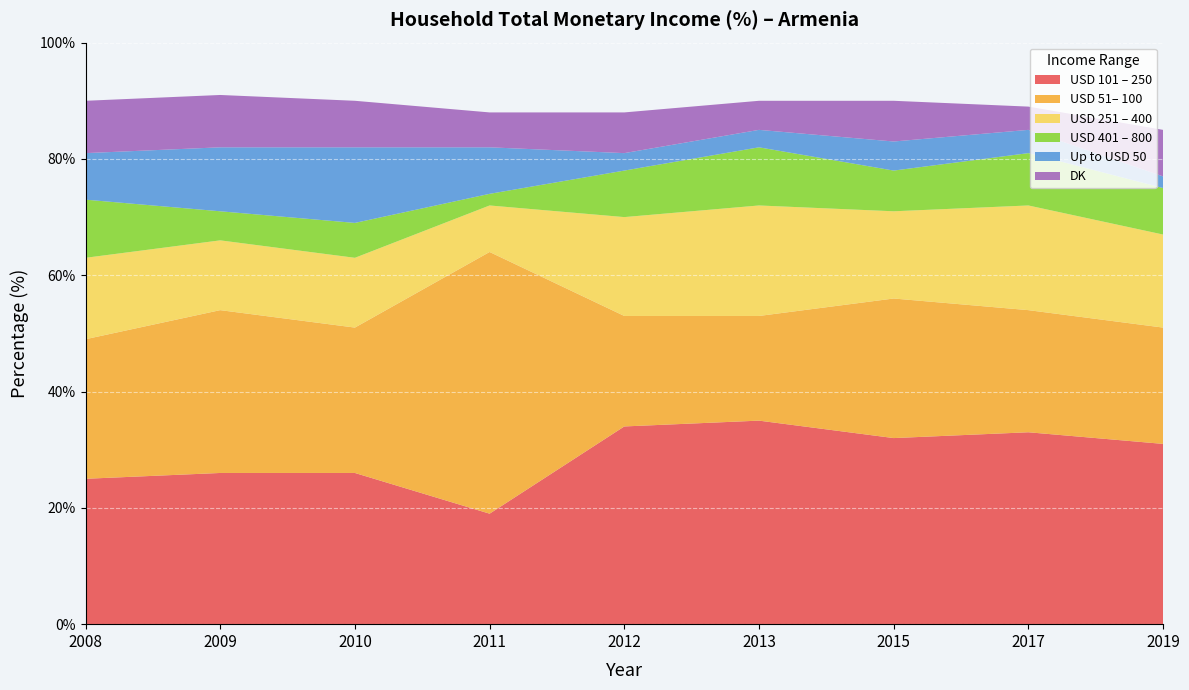

Reading right to left, extract all data points from this chart.

USD 101 – 250: 31	33	32	35	34	19	26	26	25
USD 51– 100: 20	21	24	18	19	45	25	28	24
USD 251 – 400: 16	18	15	19	17	8	12	12	14
USD 401 – 800: 8	9	7	10	8	2	6	5	10
Up to USD 50: 2	4	5	3	3	8	13	11	8
DK: 8	4	7	5	7	6	8	9	9